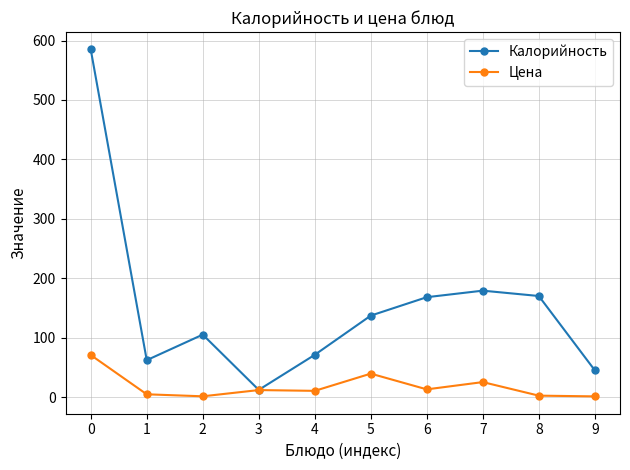

Is the value of Калорийность at 9 greater than the value of Цена at 7?

Yes